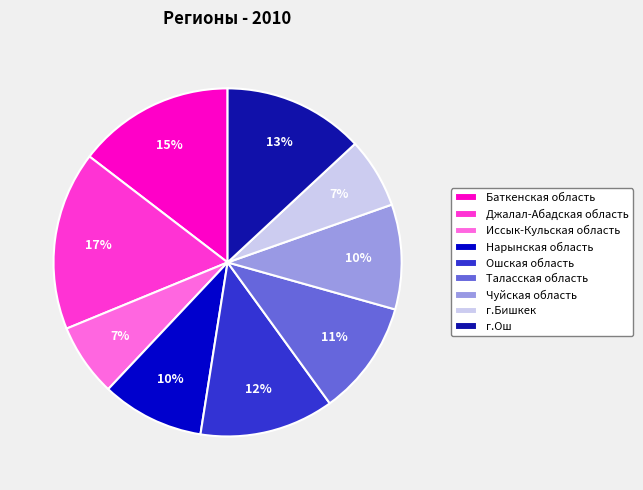

Which category has the biggest portion of the pie?

Джалал-Абадская область